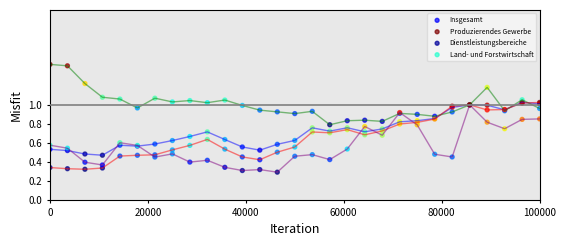

Does the chart have visible grid lines?

No